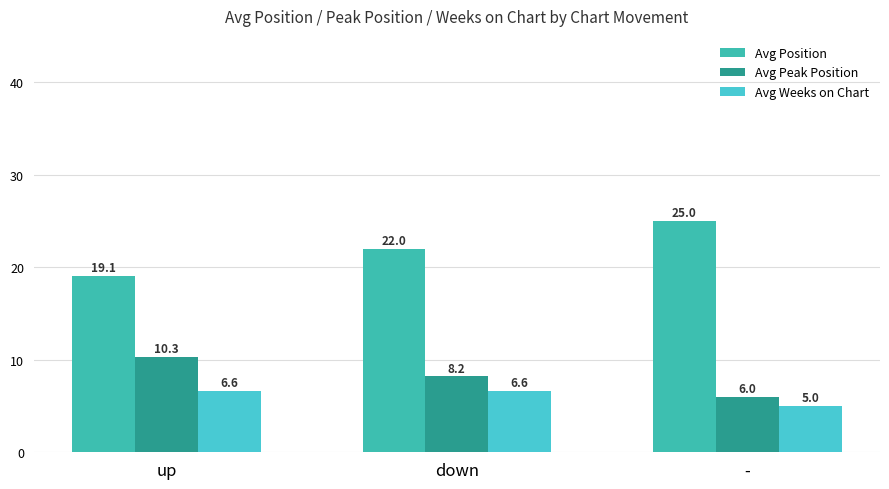

Which series has the largest range (max minus min)?

Avg Position